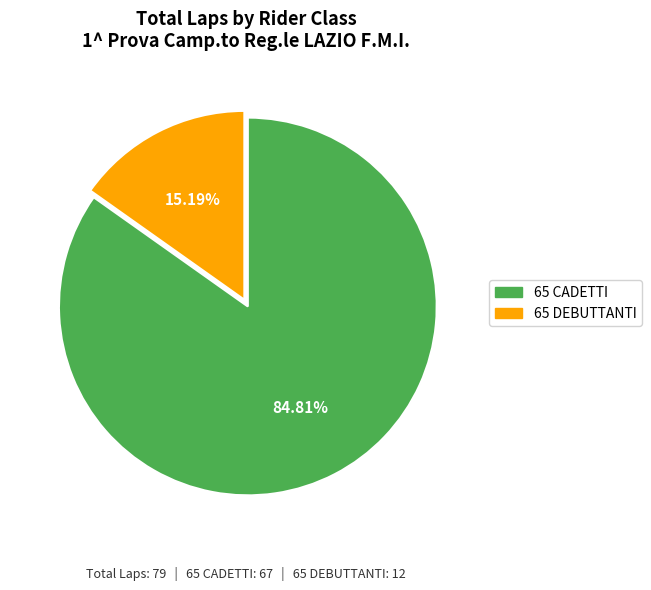

What percentage is the 65 CADETTI slice, to the nearest percent?

85%